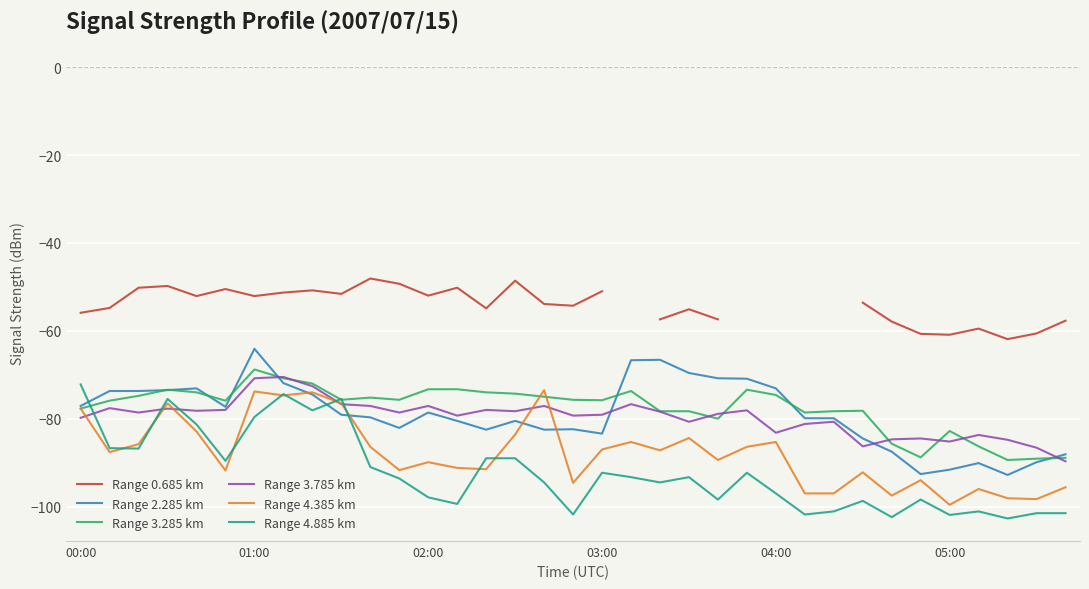

Which series ends up on top after the final intersection of Range 4.885 km and Range 2.285 km?

Range 2.285 km